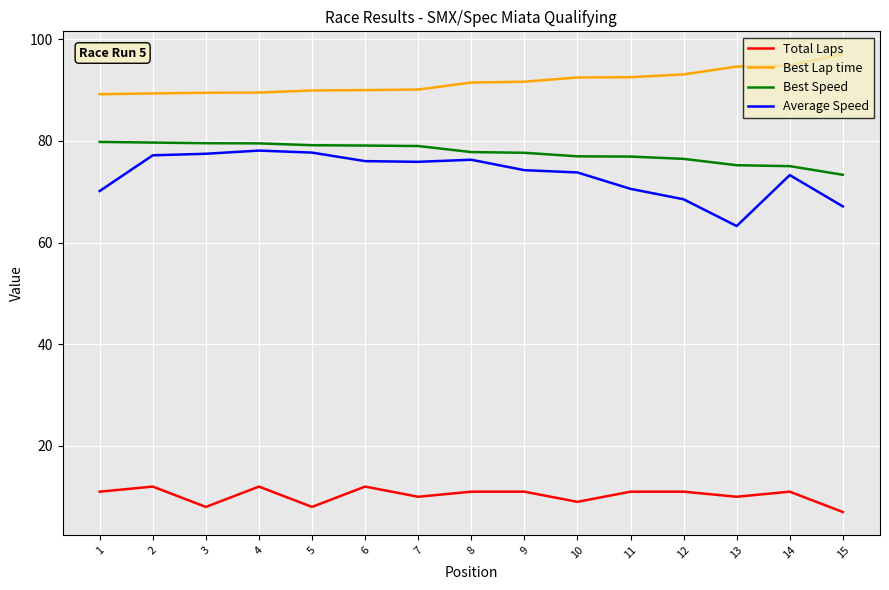

What is the minimum value for Best Lap time?

89.2